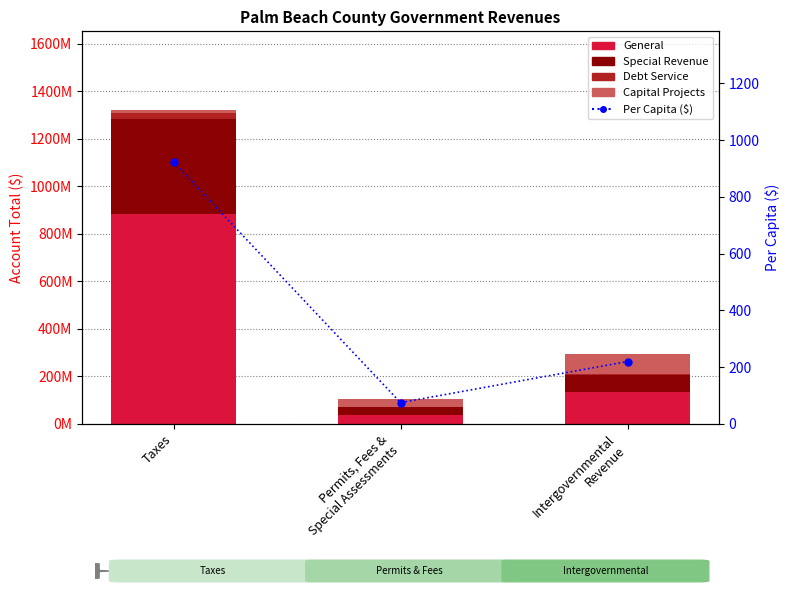

How many groups of bars are there?

3